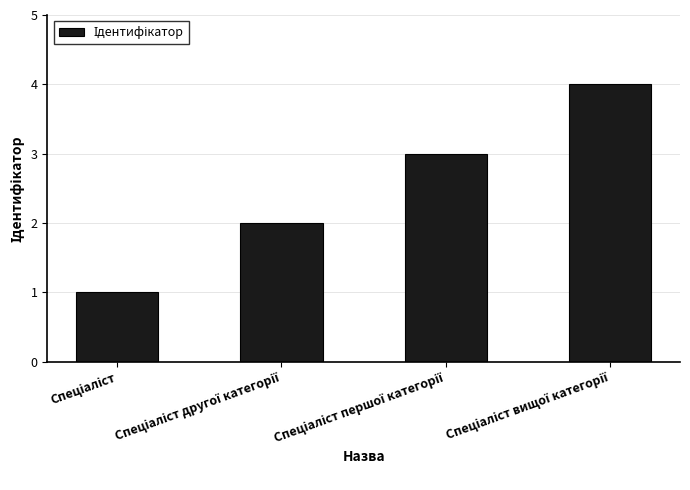

Count the number of data series in this chart.

1